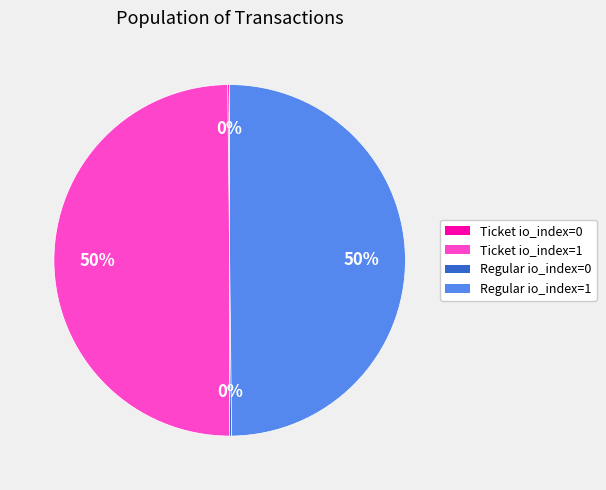

What is the ratio of the value at Ticket io_index=1 to the value at Regular io_index=1?

1.0